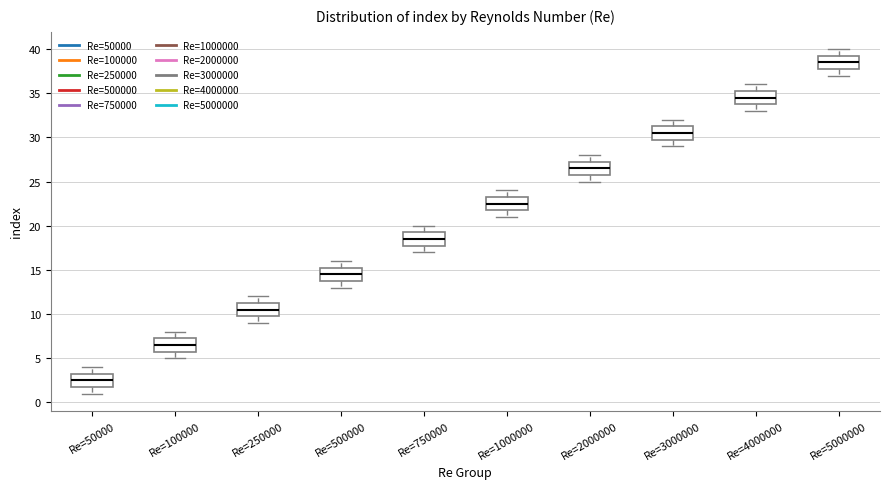

Where does the median line of the box for Re=5000000 sit on the y-axis? The values are not printed on the chart, so give them approximately, as read against the axis.

38.5